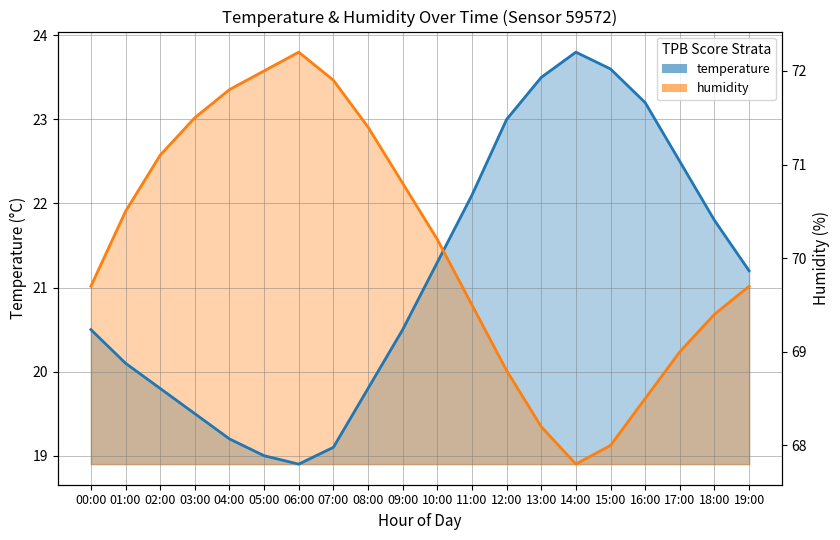

In temperature, how many points are lower than both neighbors (excluding endpoints)?

1